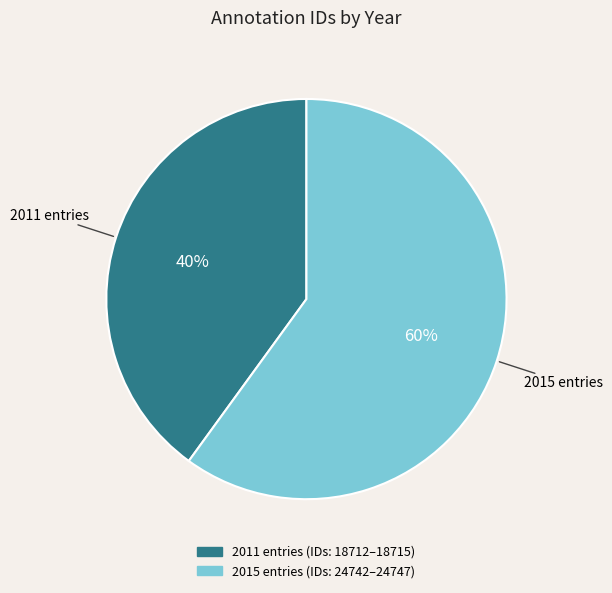

Is there any slice that represents more than half of the pie?

Yes